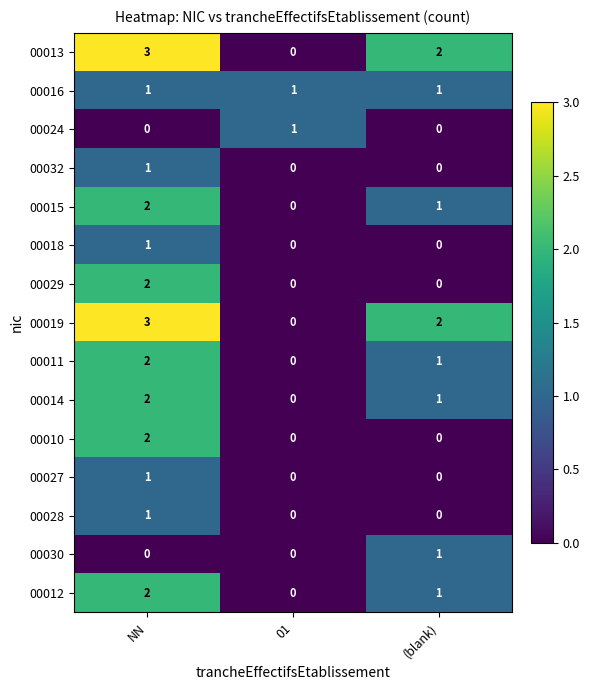

What is the difference between the highest and lowest values at (blank)?

2